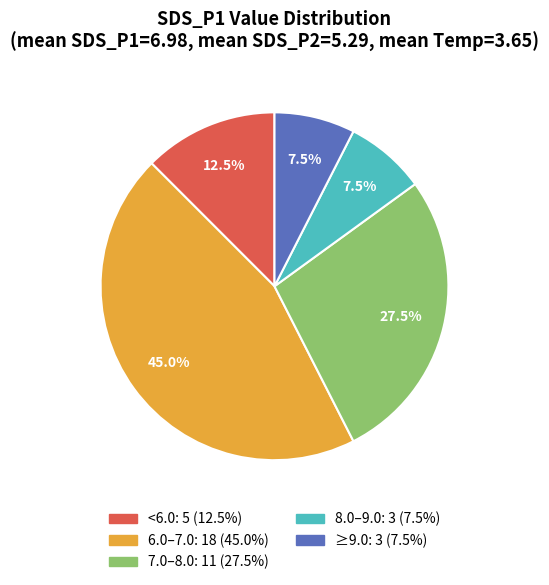

Does any single category account for the majority?

No